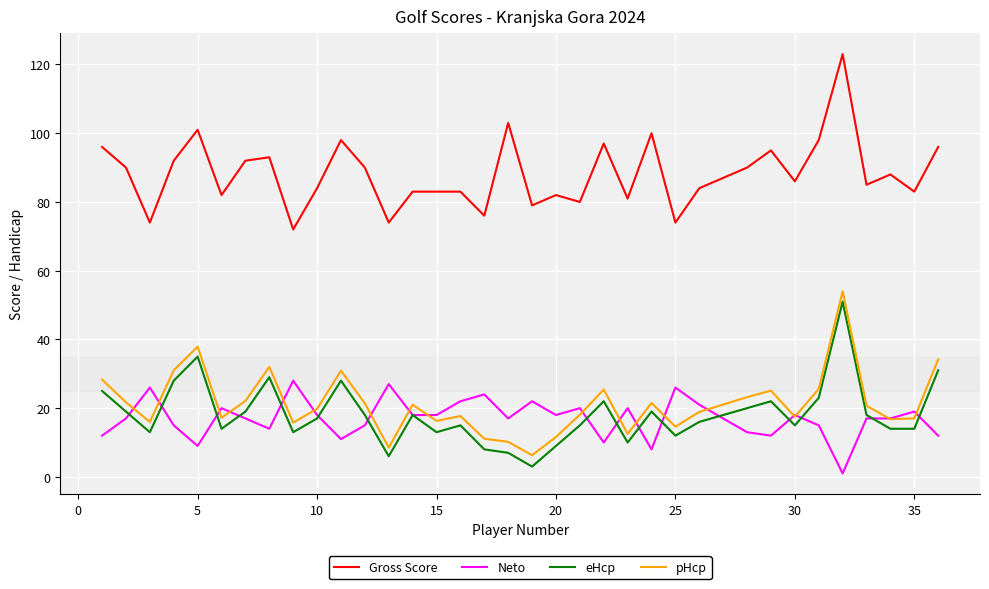

Which series has the widest spread of values?

Gross Score